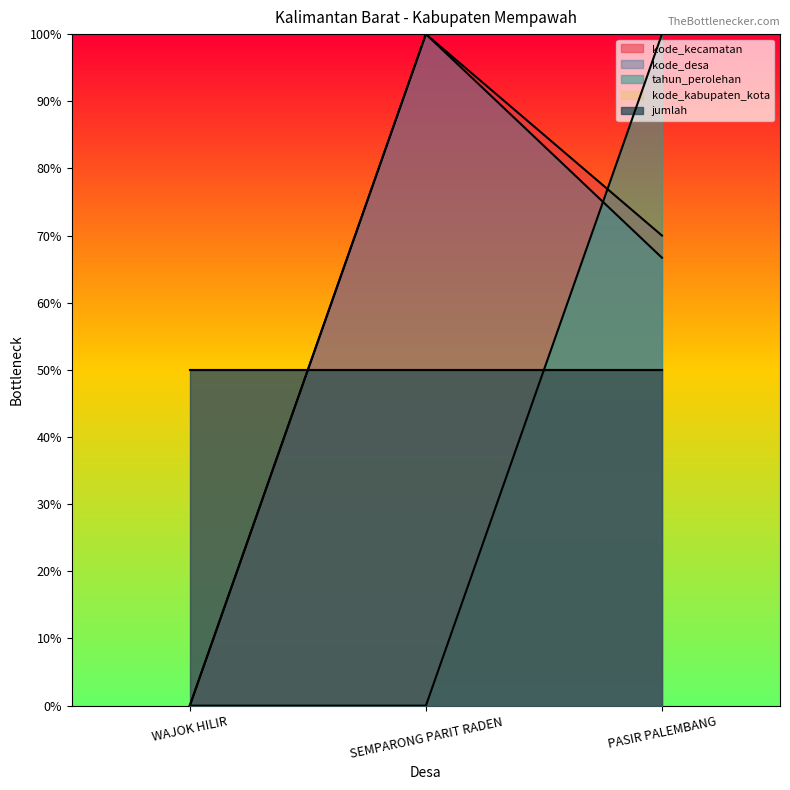

What is the highest value of the kode_desa series?

100.0